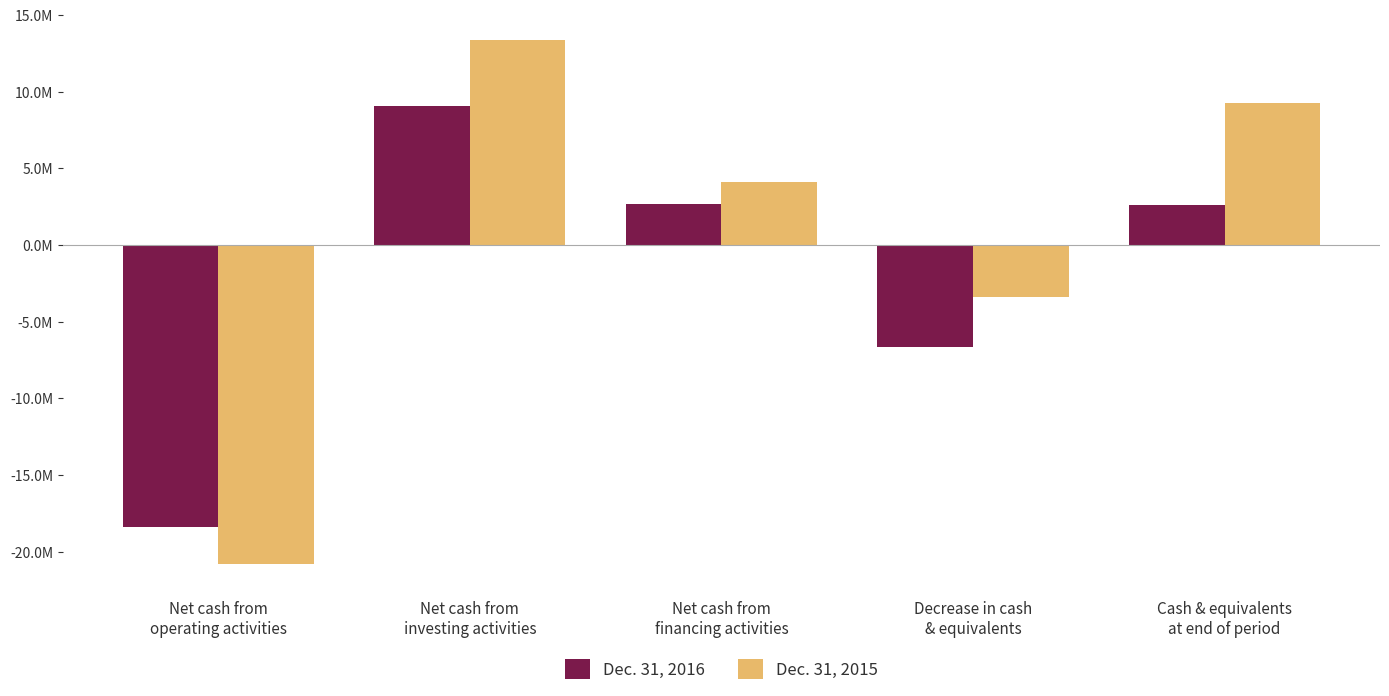

What are all the series names shown in the legend?

Dec. 31, 2016, Dec. 31, 2015